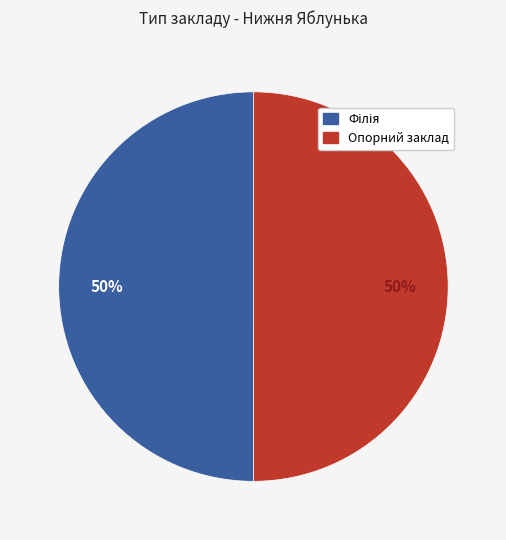

Is it true that Опорний заклад is 42% of the pie?

False